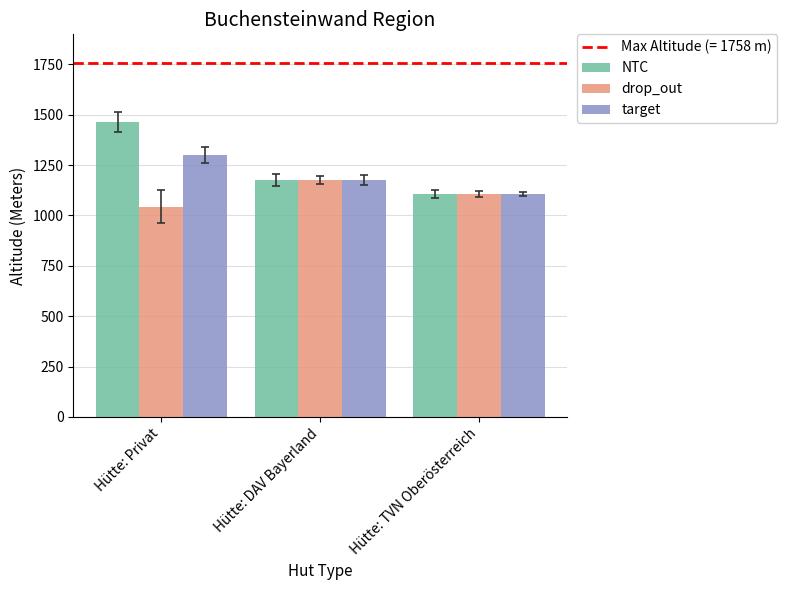

At which label does target first exceed 1176?

Hütte: Privat